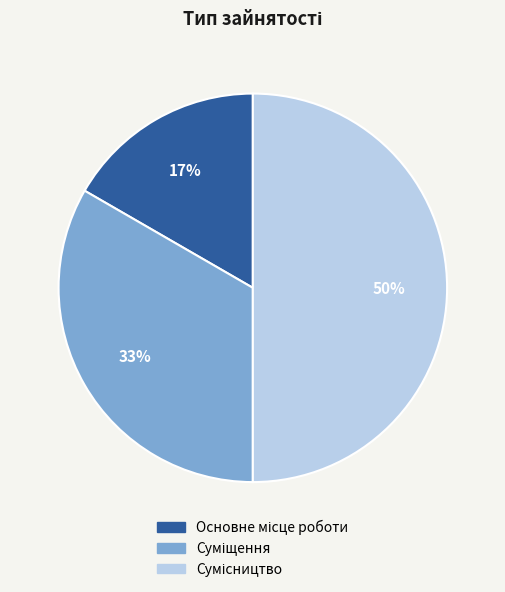

To the nearest percent, what is the average slice percentage?

33%